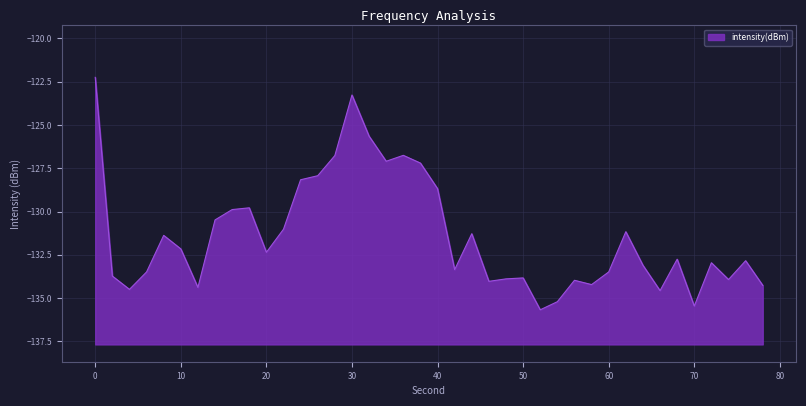

What is the difference between the maximum and minimum values?

13.4